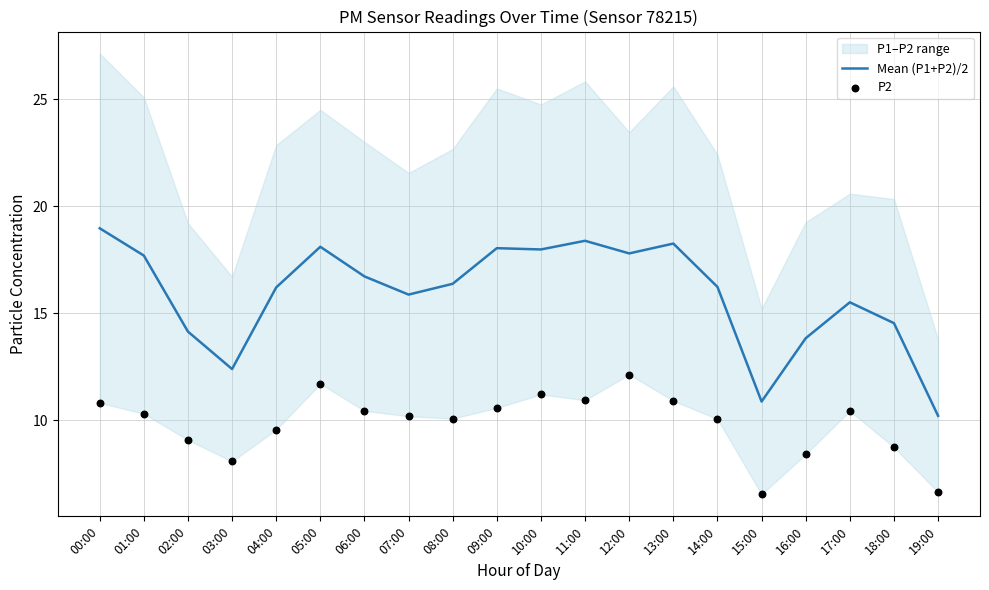

At which category is the sum across all series the highest?

12:00